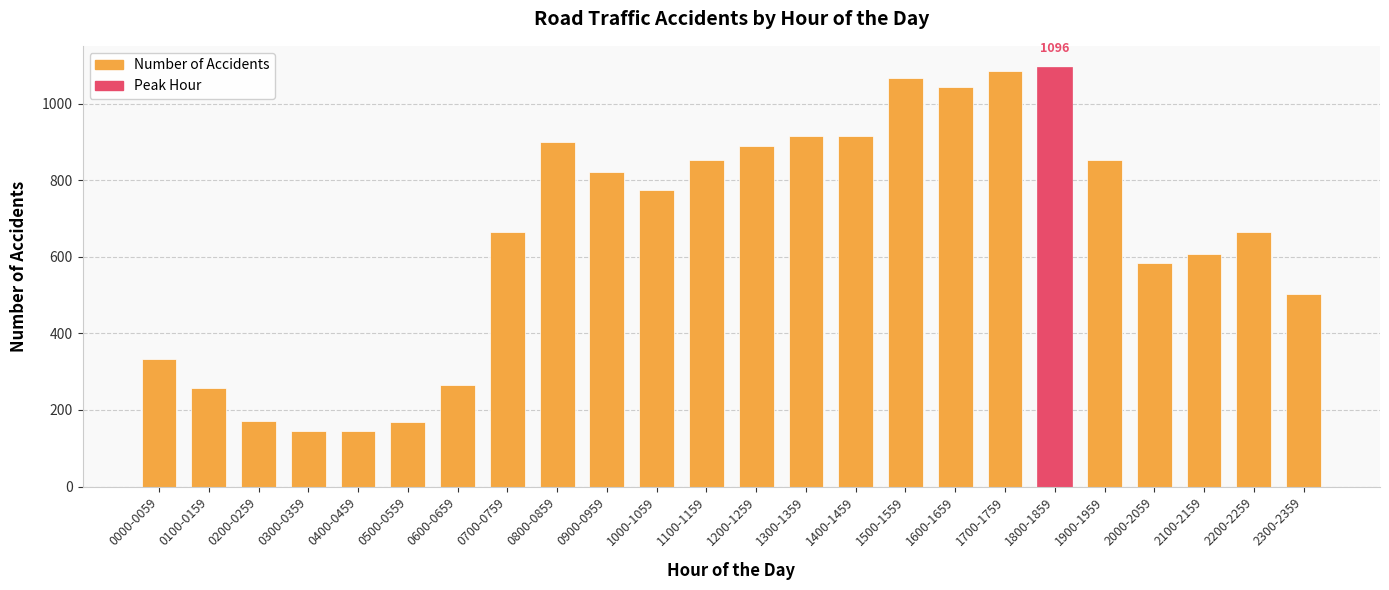

What is the label of the 1st bar from the left?

0000-0059